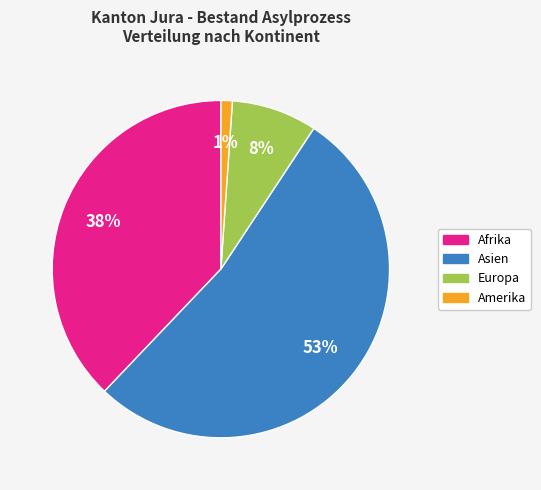

To the nearest percent, what is the difference between the largest and smallest slice percentages?

52%